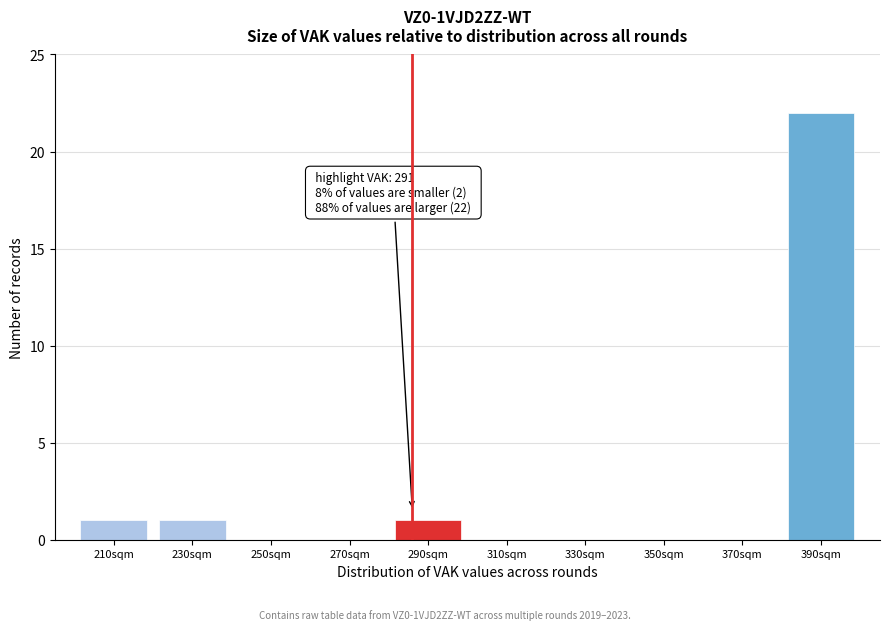

Reading right to left, transcribe all the data shown in this chart.

390sqm=22	370sqm=0	350sqm=0	330sqm=0	310sqm=0	290sqm=1	270sqm=0	250sqm=0	230sqm=1	210sqm=1